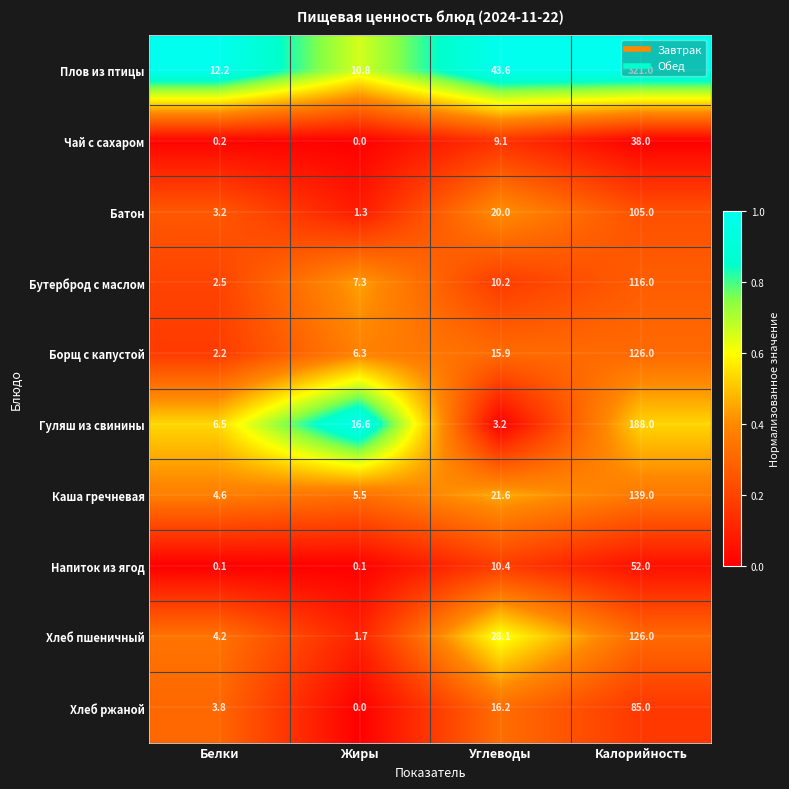

At which label does Хлеб пшеничный first exceed 28?

Углеводы